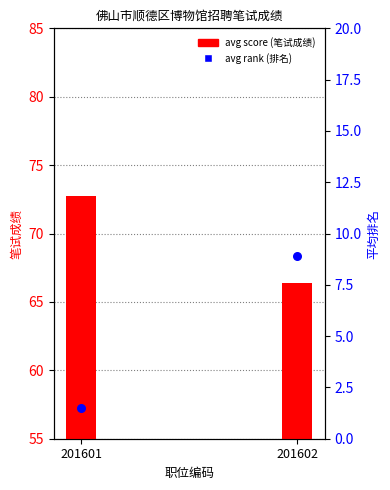

Which series has the widest spread of Y values?

avg rank